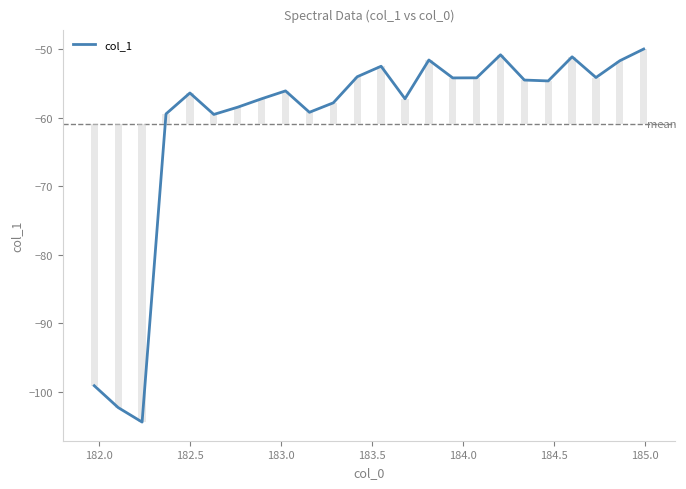

Is it true that the value at 18 is -31.5?

False